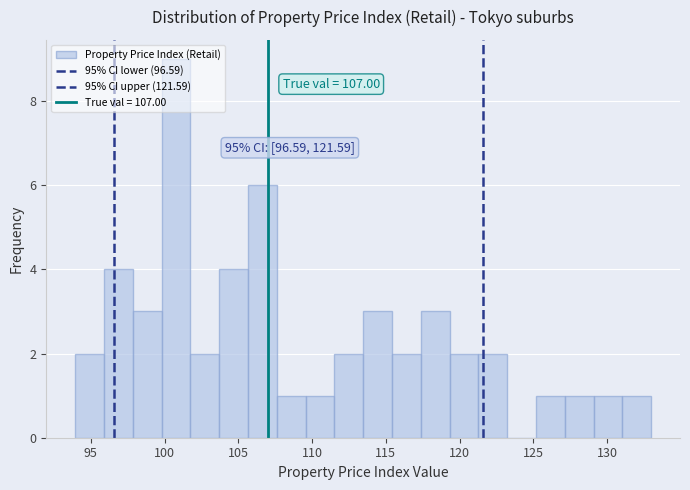

Read against the x-axis, roughly where is the centre of the tallest bar?

101.0